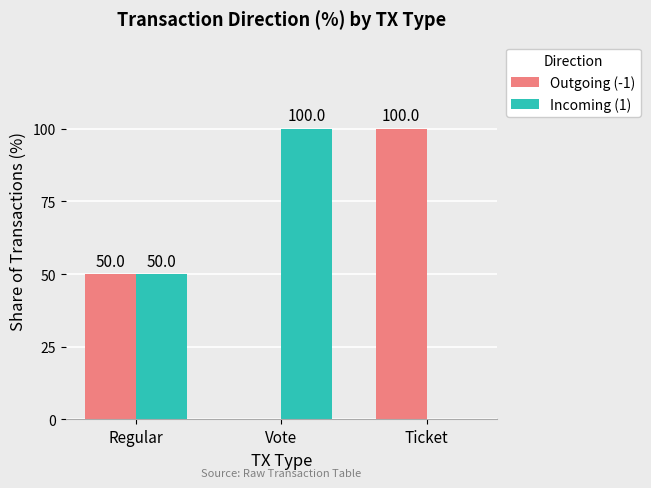

What is the total value across all series at Regular?

100